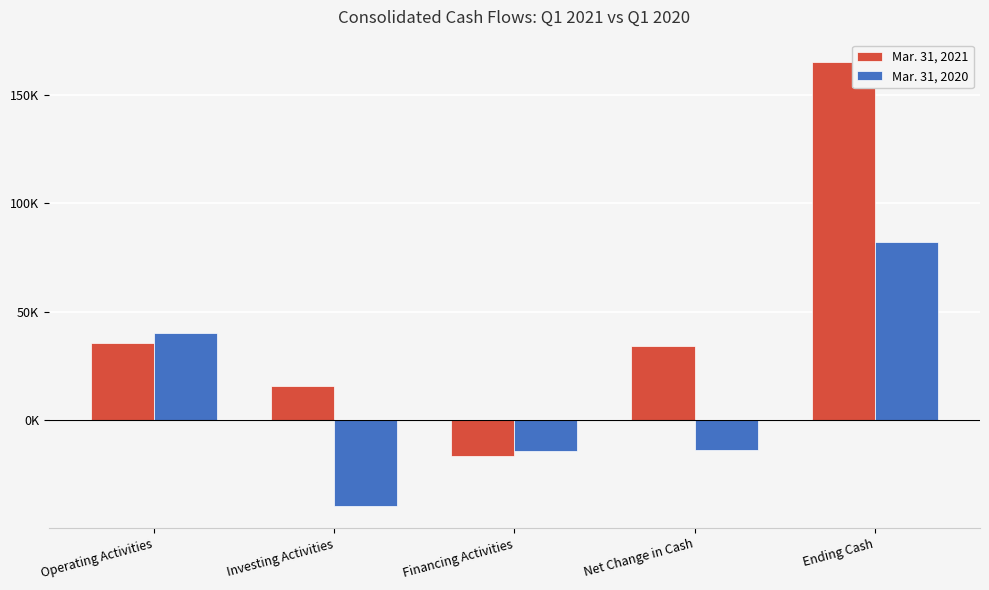

Which series changed the most between Net Change in Cash and Ending Cash?

Mar. 31, 2021